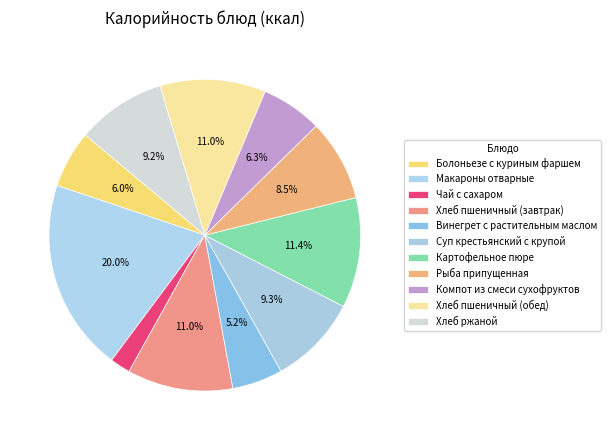

How many segments does this pie chart have?

11